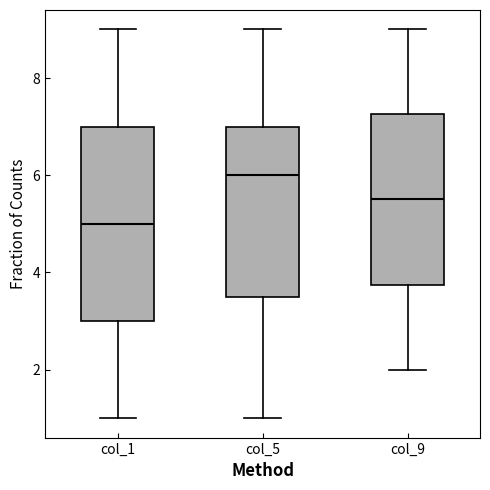

Which box's median line is the highest?

col_5